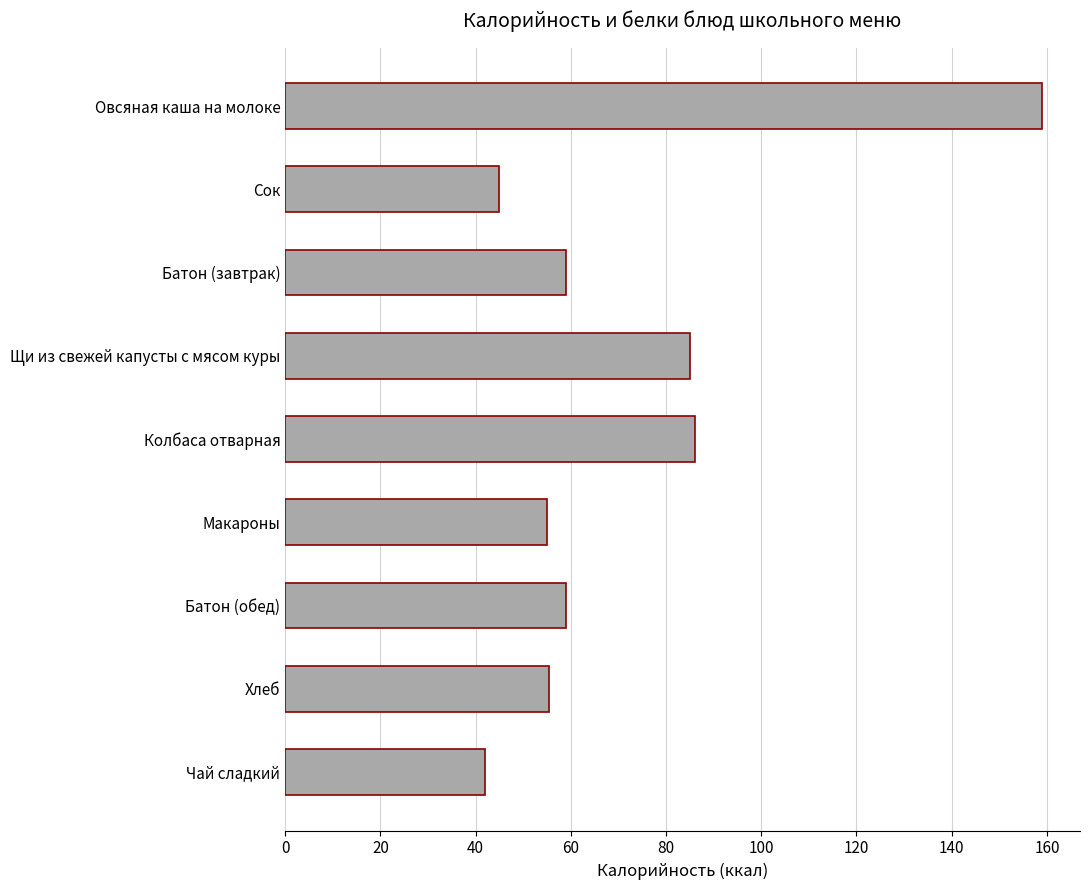

The value at Макароны is 55.0. True or false?

True